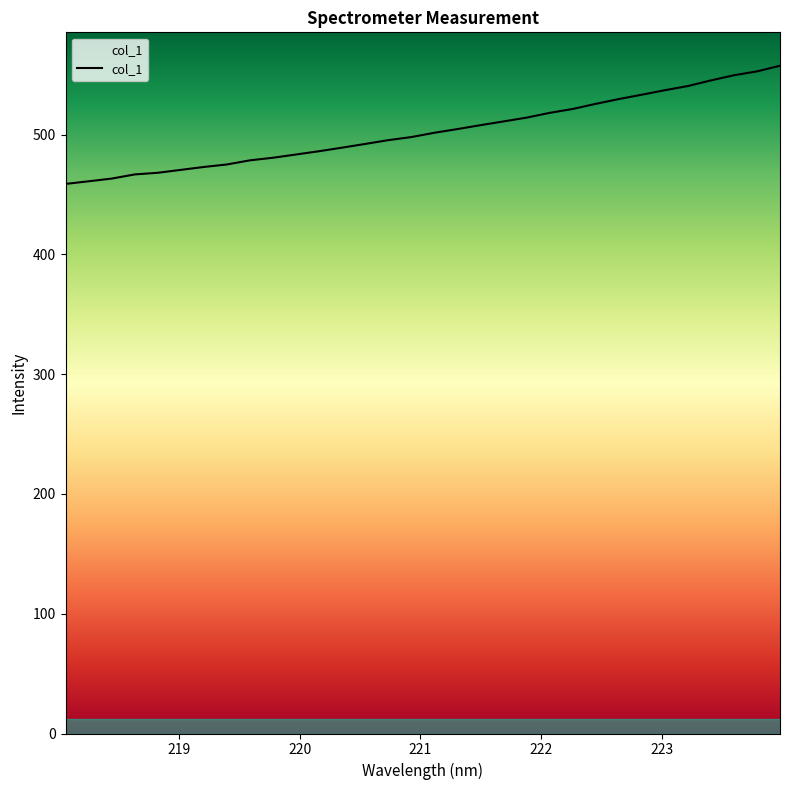

Does the chart display data point markers on the line(s)?

No